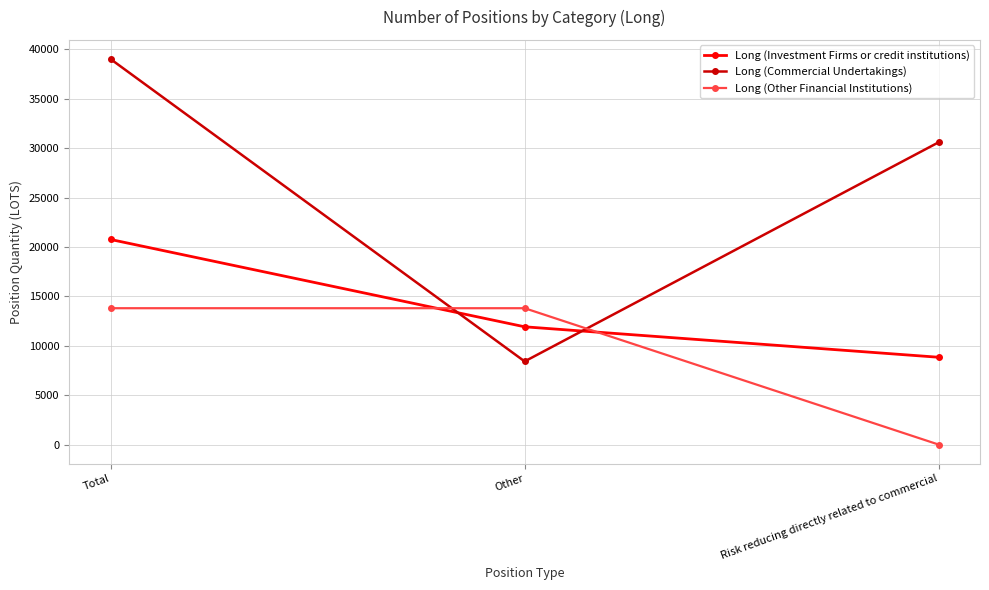

What is the difference between the highest and lowest values at Risk reducing directly related to commercial?

30602.7